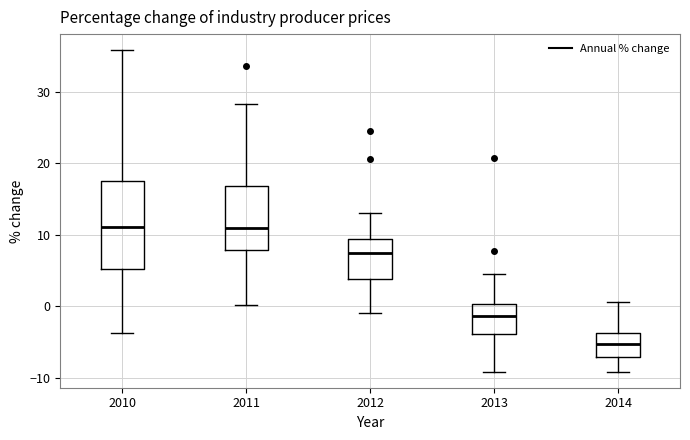

Comparing the boxes themselves (not the whiskers), which one is the tallest?

2010